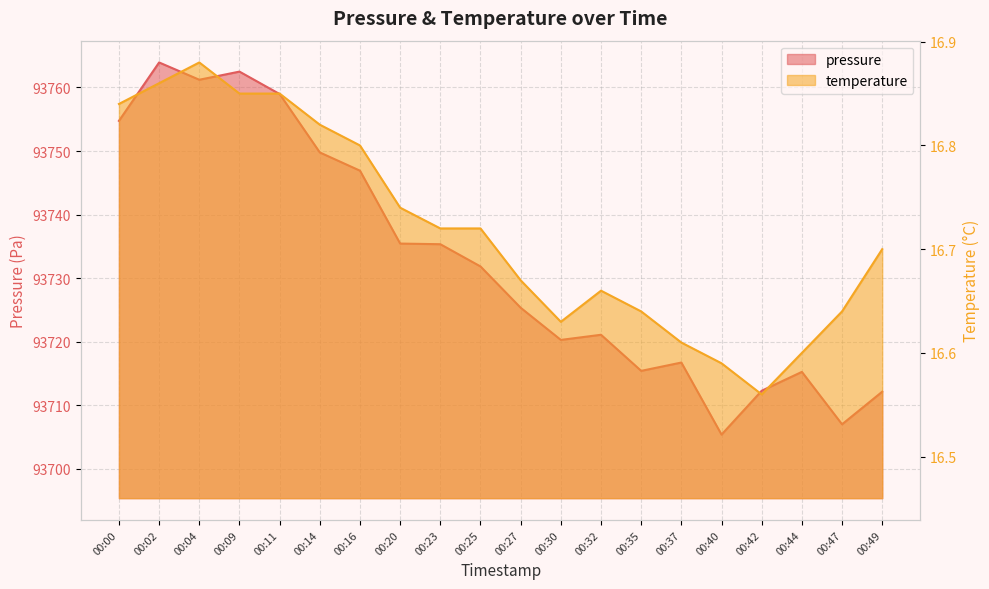

True or false: pressure has more than 2 points higher than both neighbors.

True